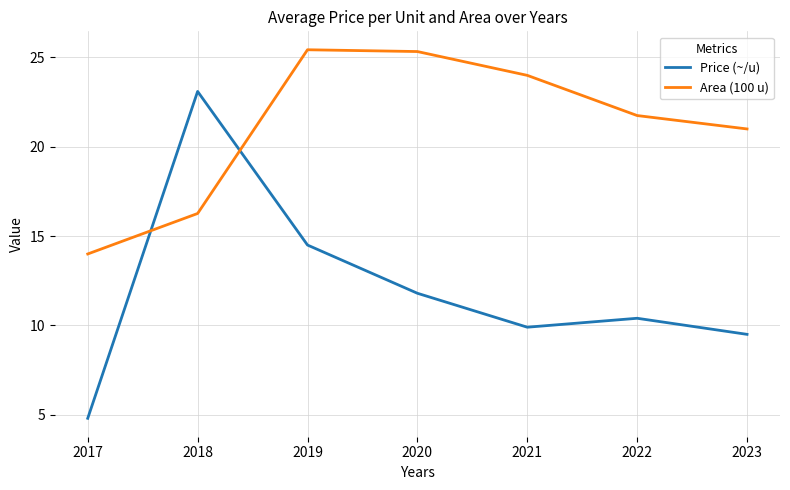

Which category has the lowest value across all series?

2017